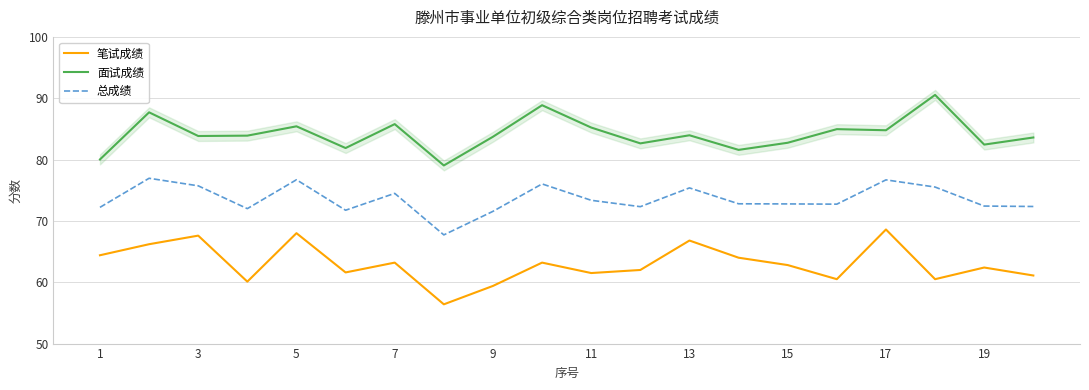

True or false: 笔试成绩 has more than 2 points higher than both neighbors.

True